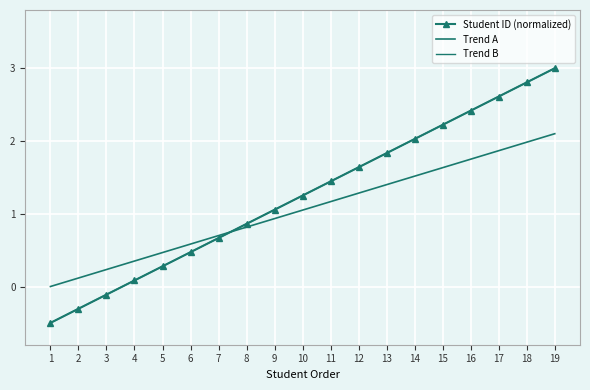

At which label does Trend B first exceed 1?

9